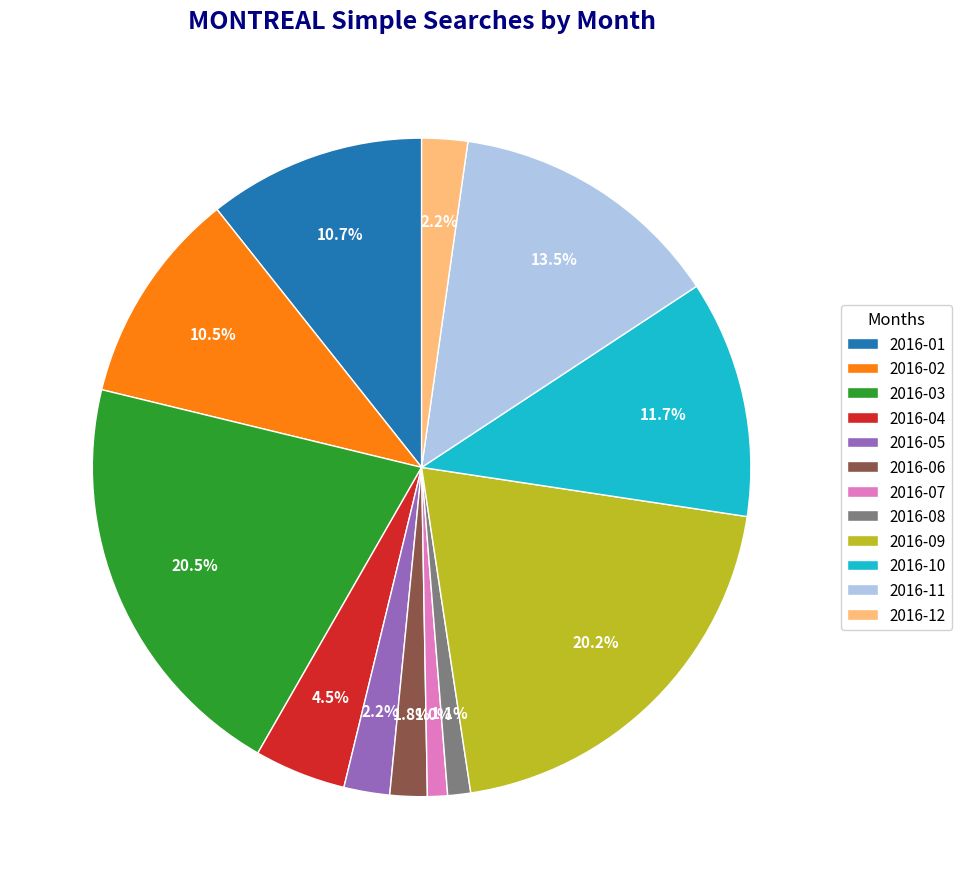

What percentage do 2016-08 and 2016-06 together represent?

2.9%